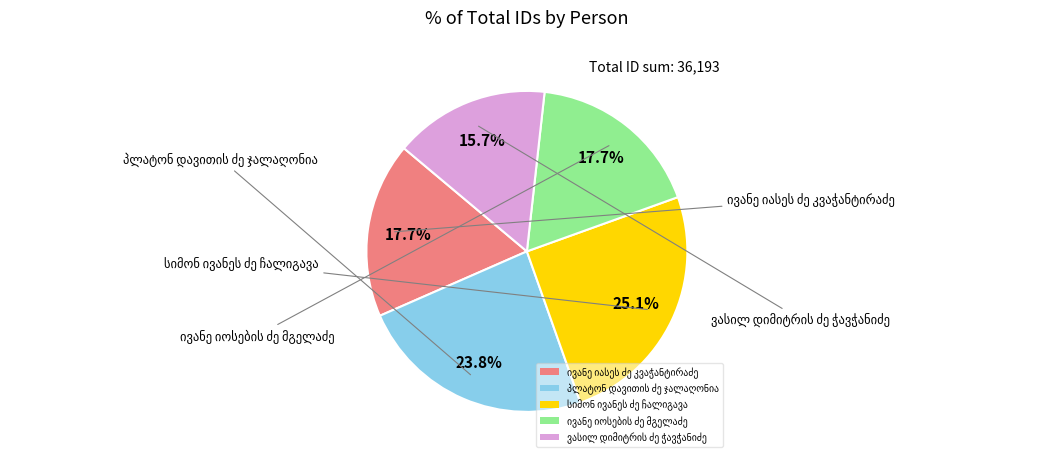

Is there any slice that represents more than half of the pie?

No